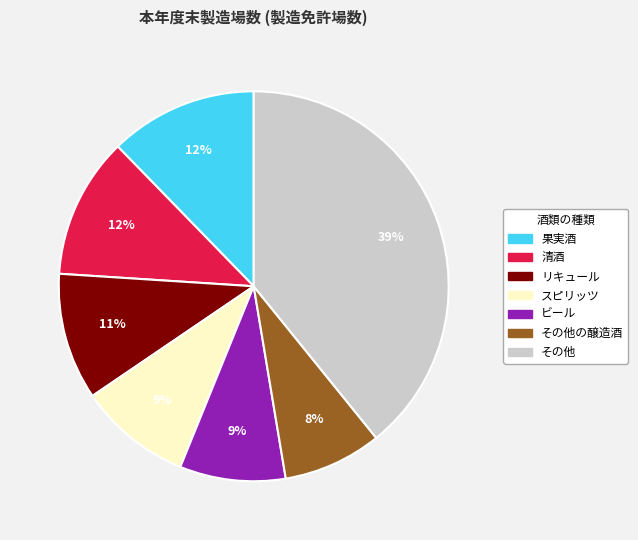

Does any single category account for the majority?

No